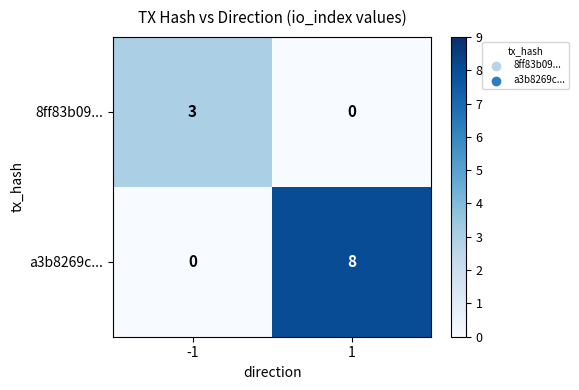

Which label corresponds to the largest value in the chart?

1